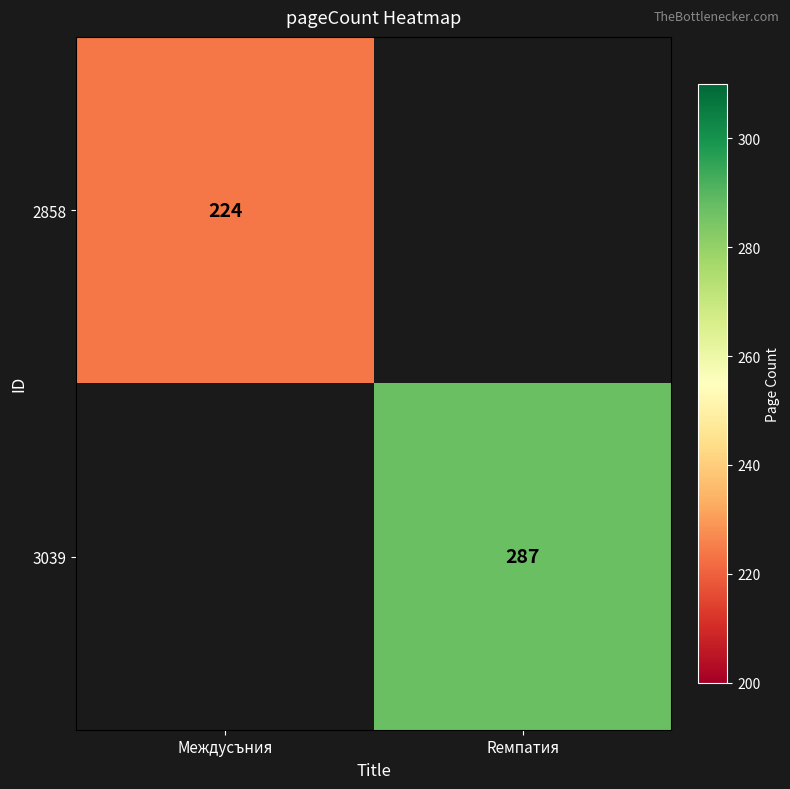

Is the value of 2858 at Междусъния greater than the value of 3039 at Rемпатия?

No